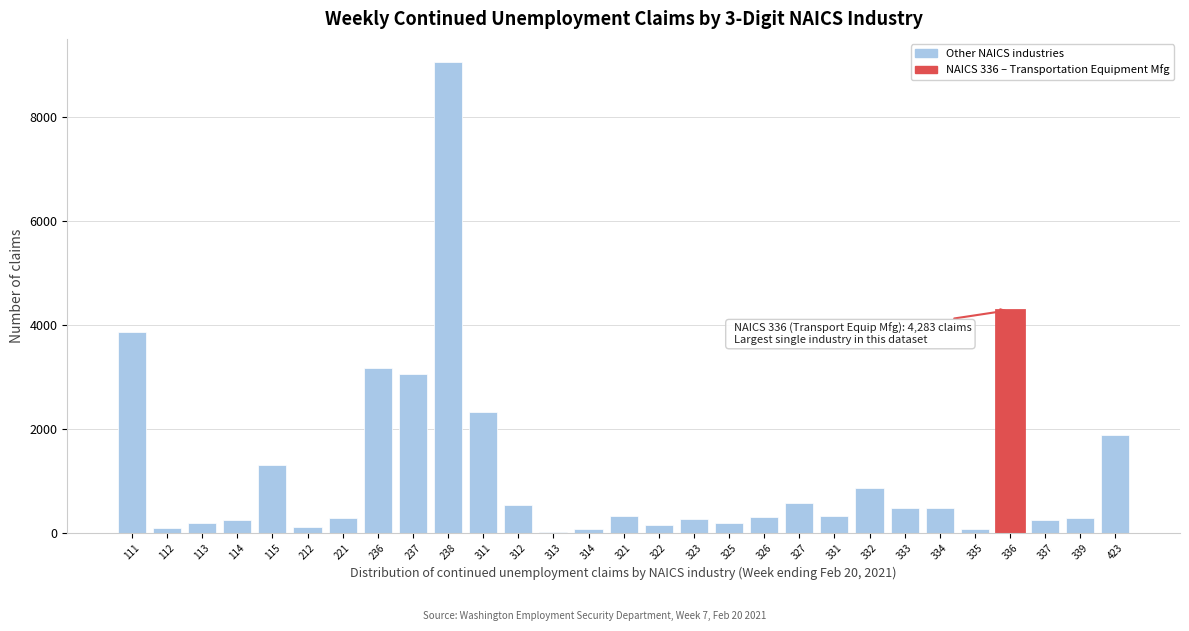

At which category does the chart reach its peak across all series?

238